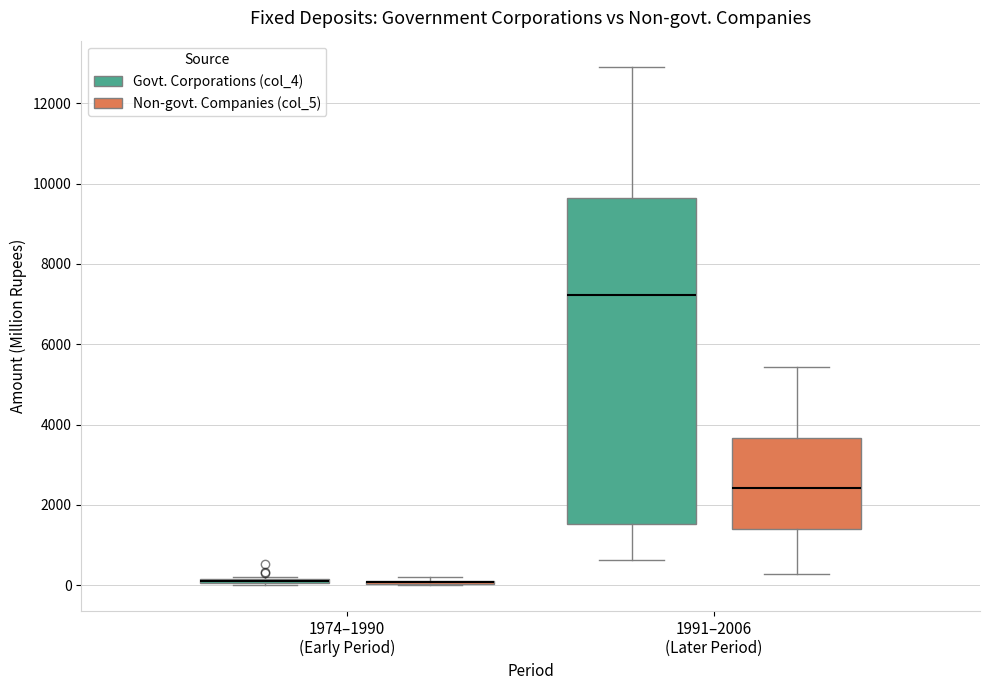

Where does the median line of the box for 1991–2006 (Later Period) (Govt. Corporations (col_4)) sit on the y-axis? The values are not printed on the chart, so give them approximately, as read against the axis.

7200